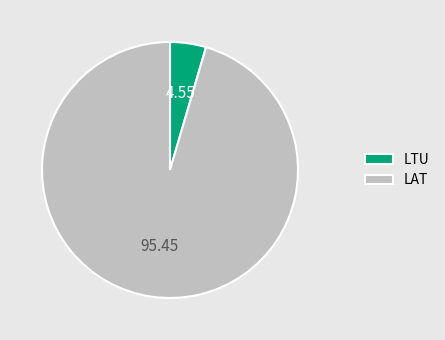

How many slices are in this pie chart?

2